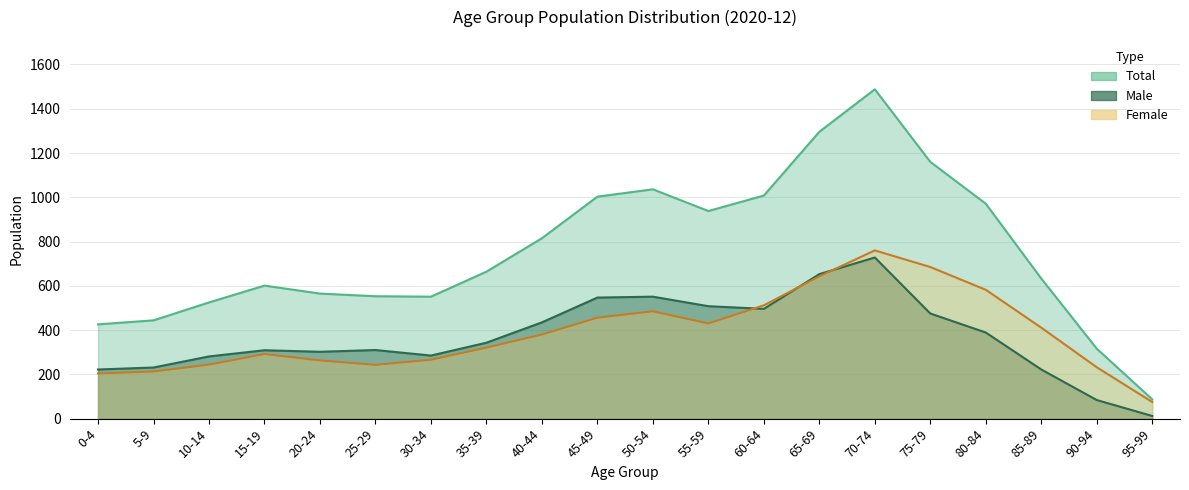

At how many categories does at least one series exceed 970?

7